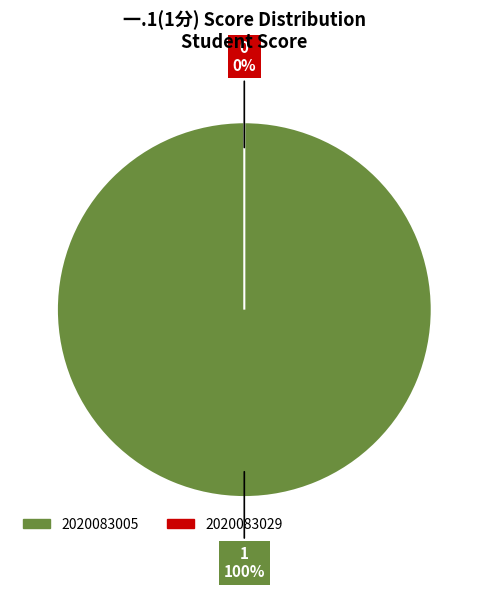

What is the smallest slice in the pie chart?

2020083029